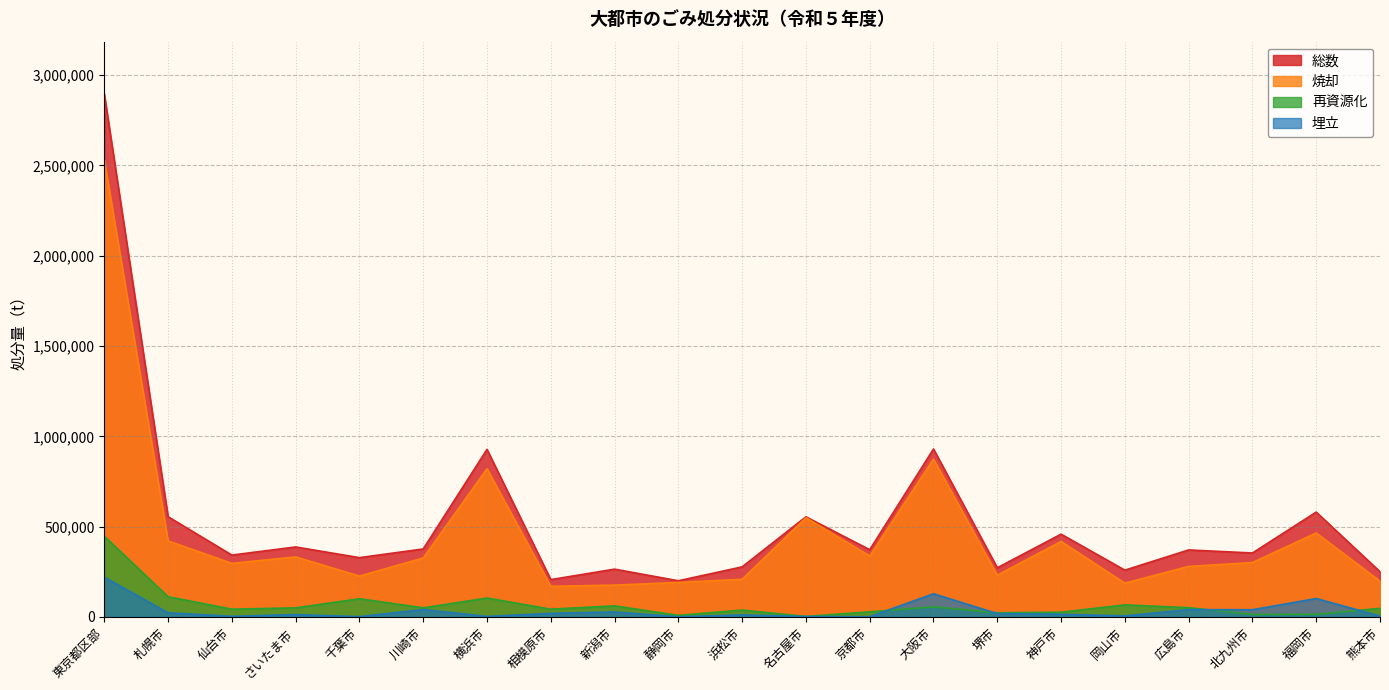

True or false: 埋立 and 焼却 cross at least once.

False